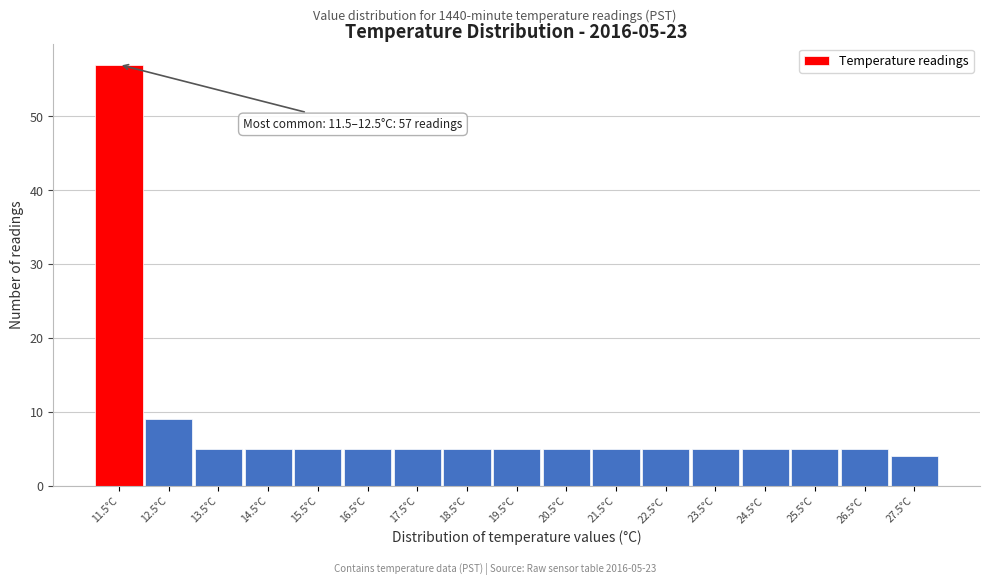

Reading right to left, what are all the values shown in this chart?

27.5°C=4	26.5°C=5	25.5°C=5	24.5°C=5	23.5°C=5	22.5°C=5	21.5°C=5	20.5°C=5	19.5°C=5	18.5°C=5	17.5°C=5	16.5°C=5	15.5°C=5	14.5°C=5	13.5°C=5	12.5°C=9	11.5°C=57